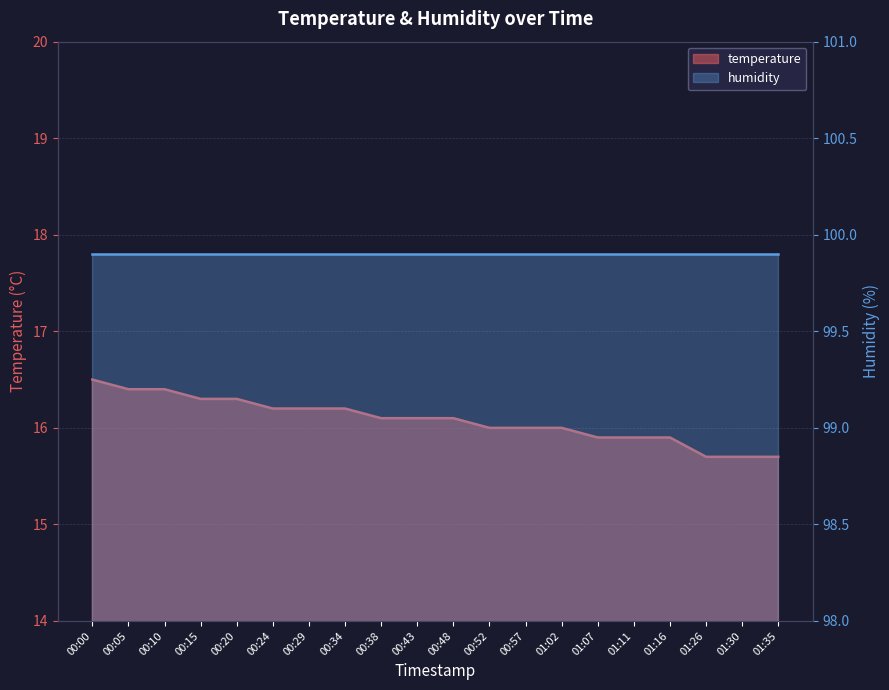

The value at 00:20 is 8.7. True or false?

False